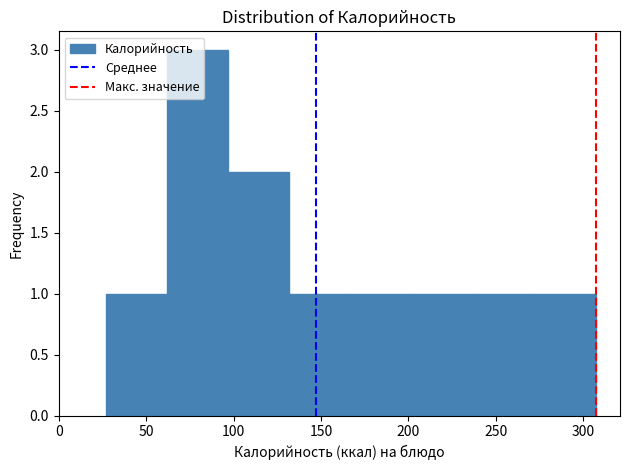

Which range on the x-axis has the tallest bar?

62 to 97